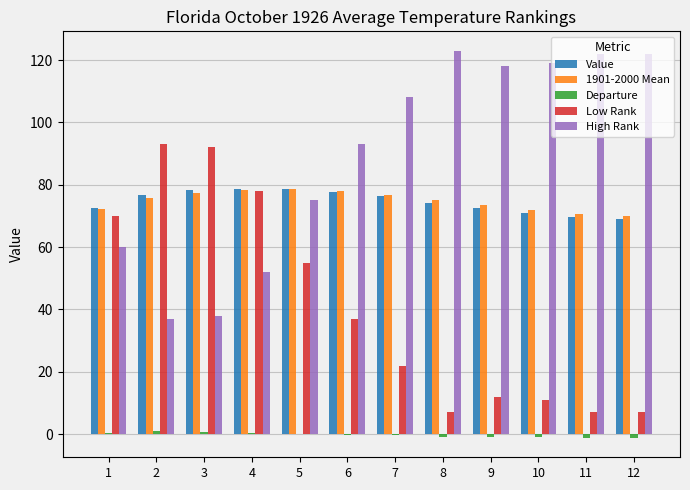

What is the highest value of the Value series?

78.7